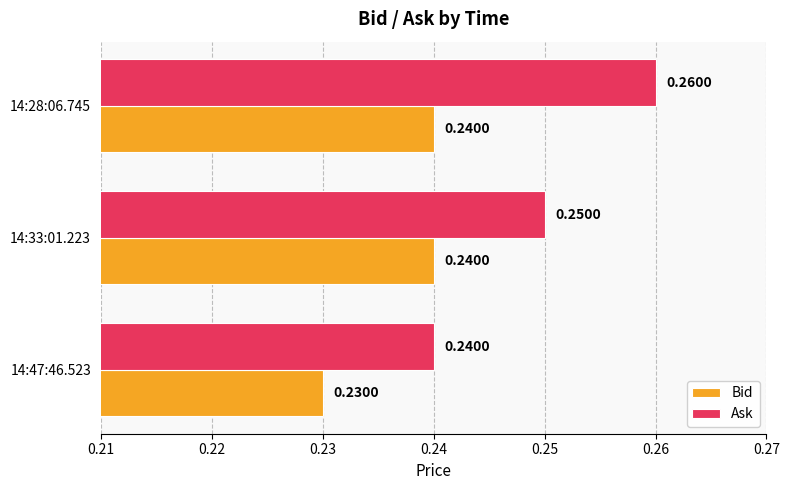

Which series has the largest range (max minus min)?

Ask